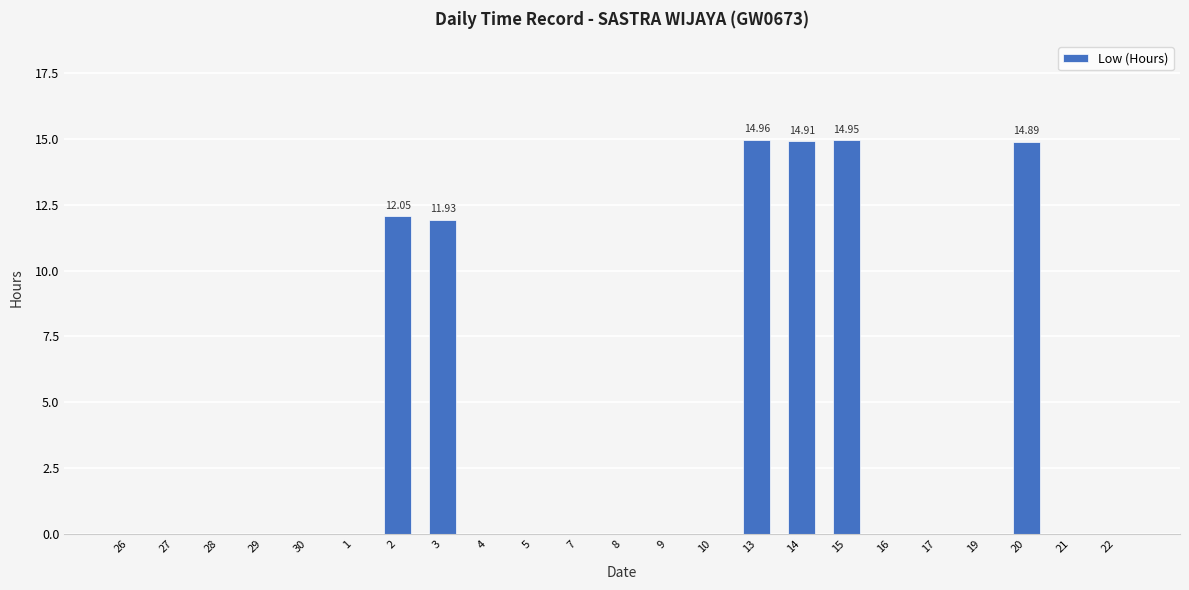

What is the sum of all values?

83.7